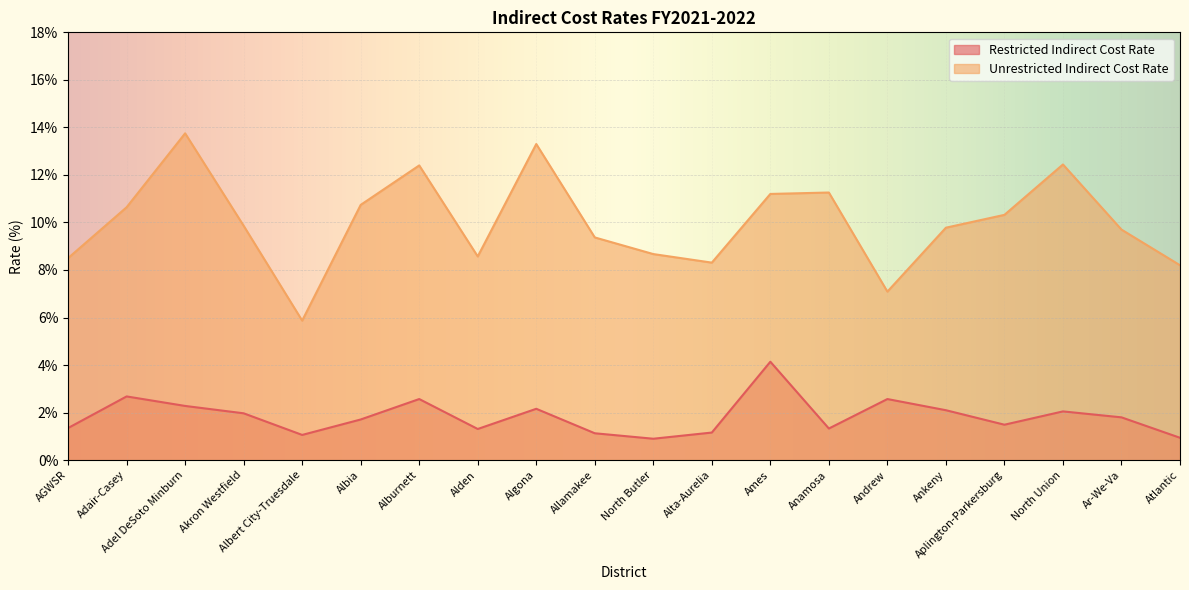

Which series has the largest range (max minus min)?

Unrestricted Indirect Cost Rate